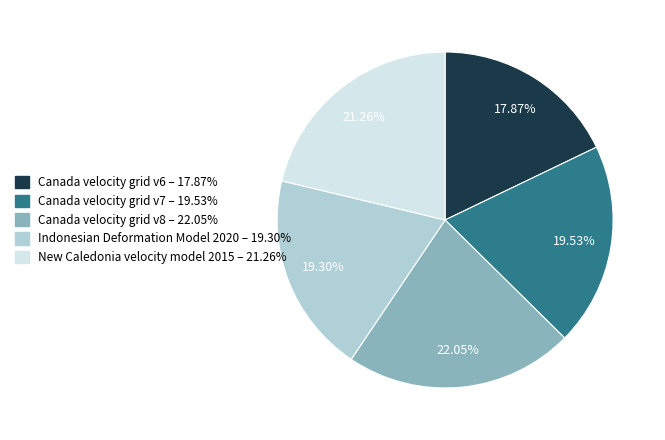

The Canada velocity grid v6 slice represents 18% of the pie. True or false?

True